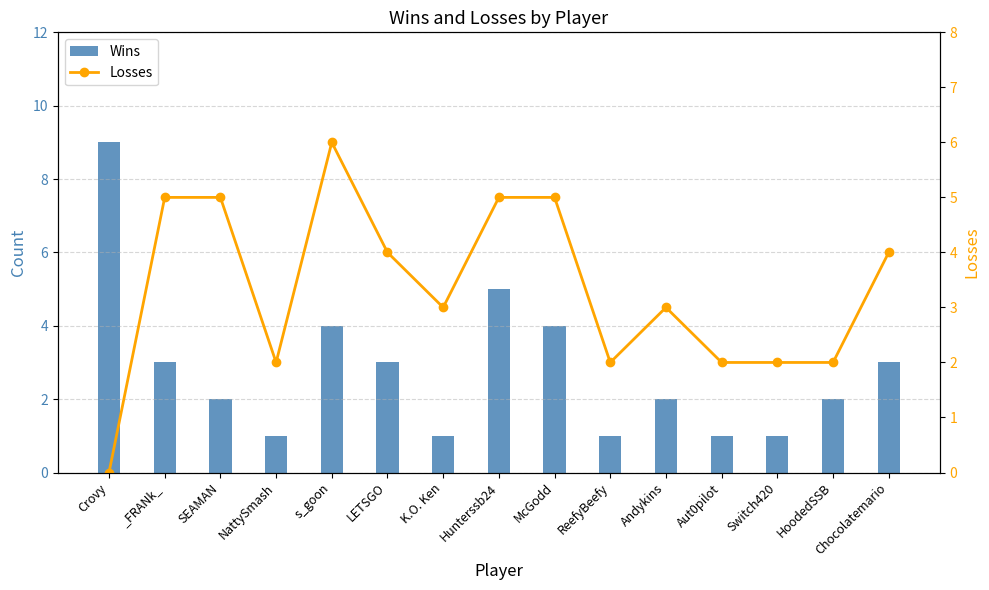

At _FRANk_, list the series in order from smallest to largest.

Wins, Losses